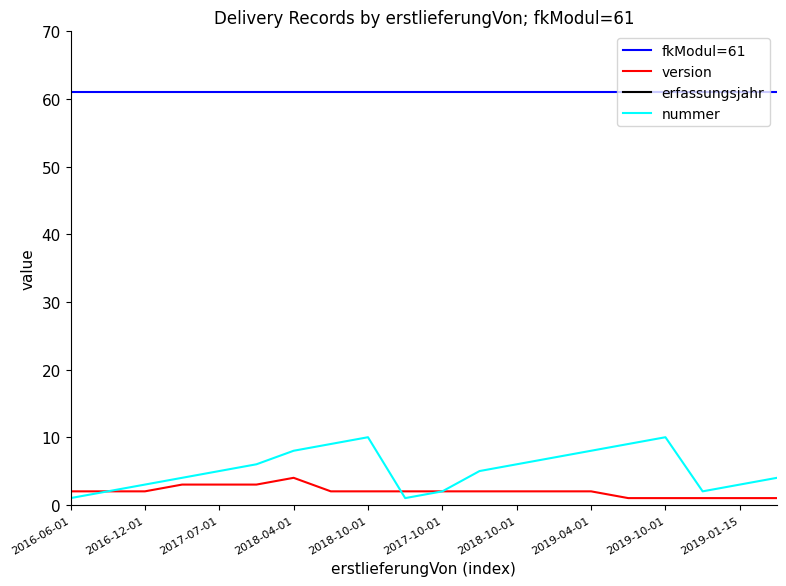

At how many categories does at least one series exceed 1833?

20